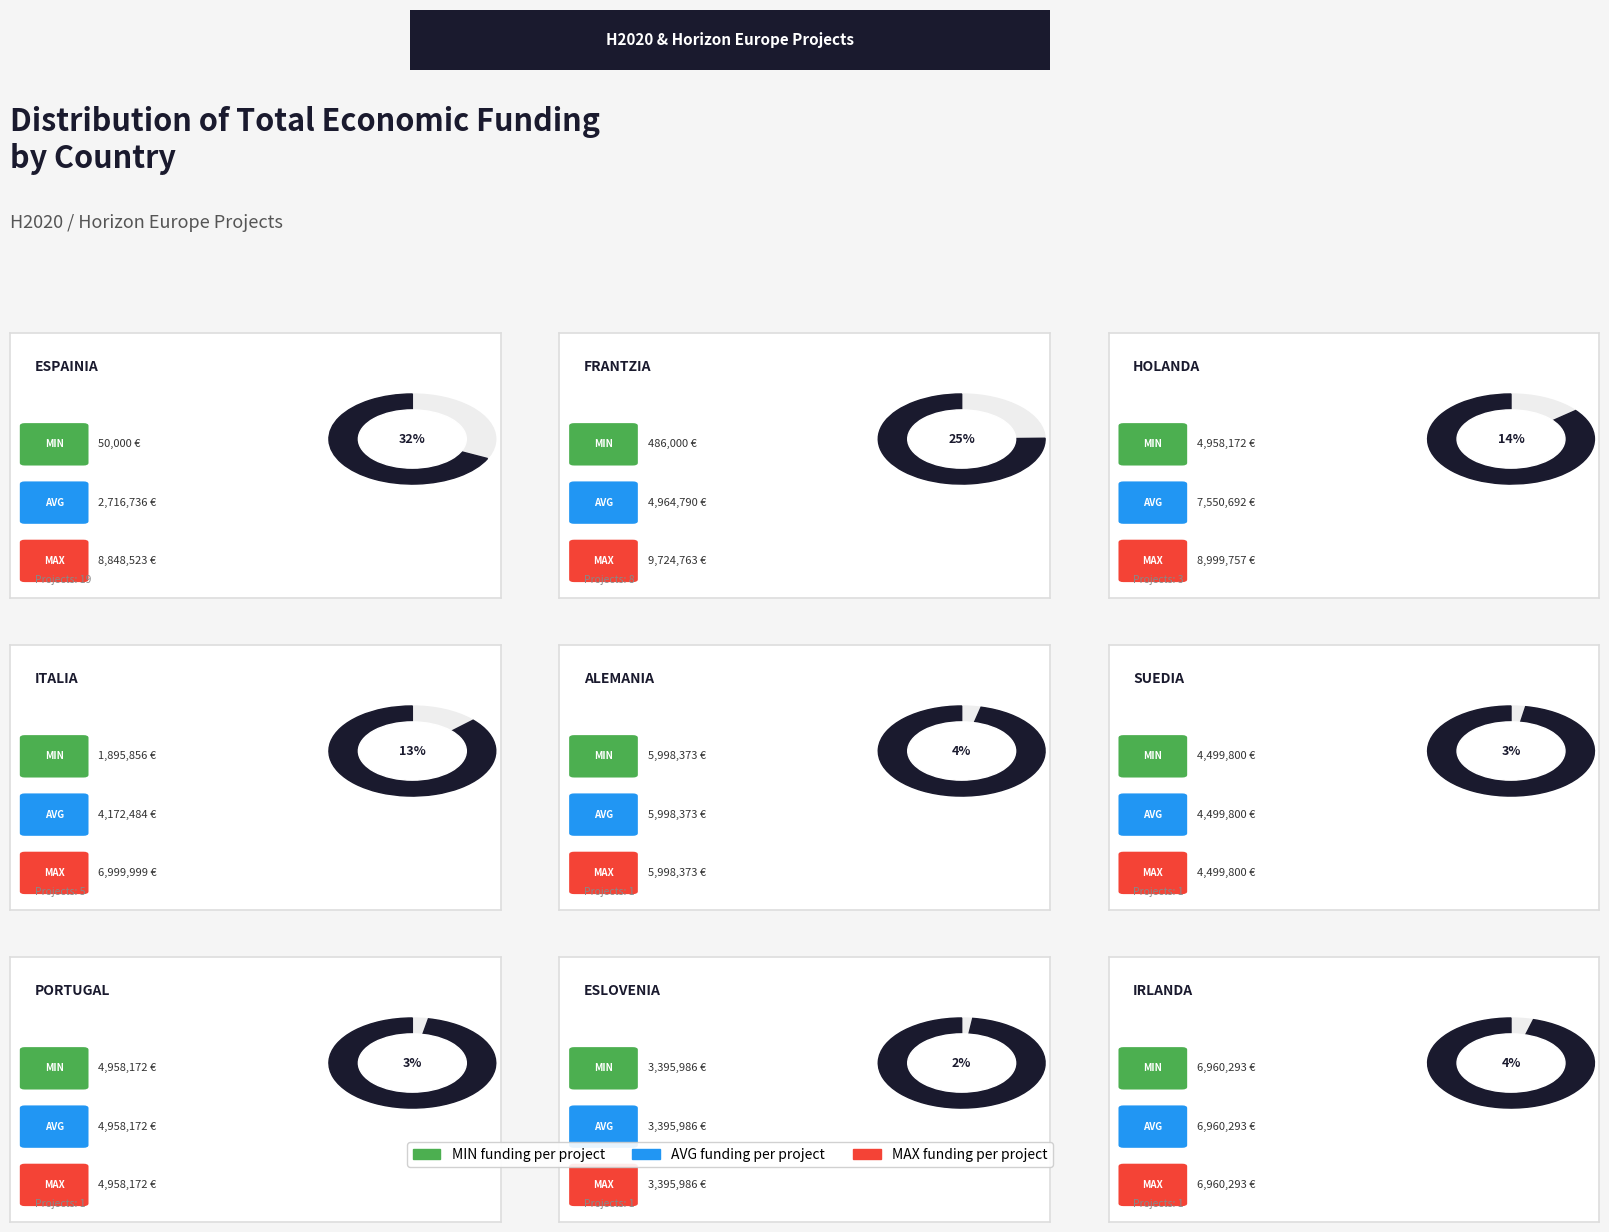

Which category has the lowest value across all series?

Espainia